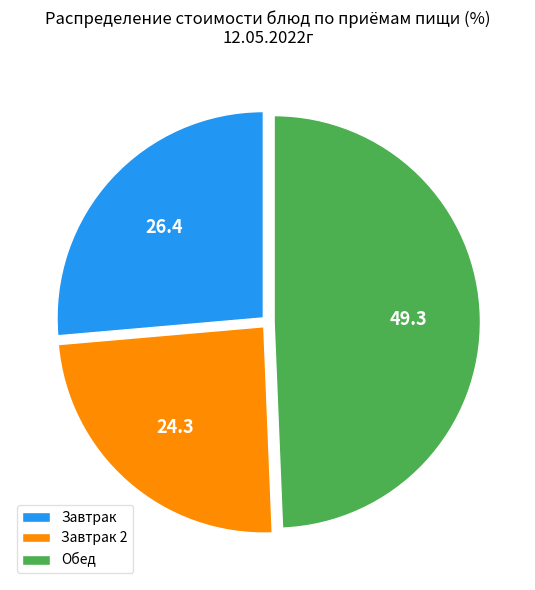

Which category has the biggest portion of the pie?

Обед